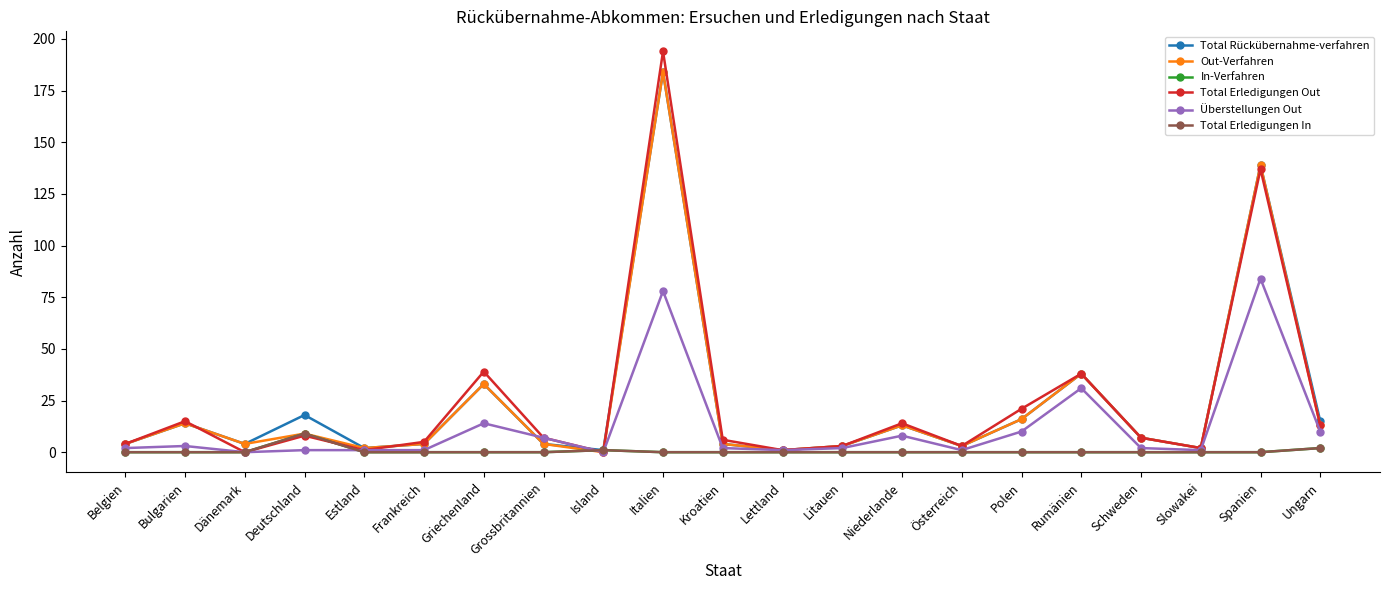

Reading right to left, what are all the values shown in this chart?

Total Rückübernahme-verfahren: 15	139	2	7	38	16	3	13	3	1	4	184	1	4	33	4	2	18	4	14	4
Out-Verfahren: 13	139	2	7	38	16	3	13	3	1	4	184	0	4	33	4	2	9	4	14	4
In-Verfahren: 2	0	0	0	0	0	0	0	0	0	0	0	1	0	0	0	0	9	0	0	0
Total Erledigungen Out: 13	137	2	7	38	21	3	14	3	1	6	194	0	7	39	5	1	8	0	15	4
Überstellungen Out: 10	84	1	2	31	10	1	8	2	1	2	78	0	7	14	1	1	1	0	3	2
Total Erledigungen In: 2	0	0	0	0	0	0	0	0	0	0	0	1	0	0	0	0	9	0	0	0